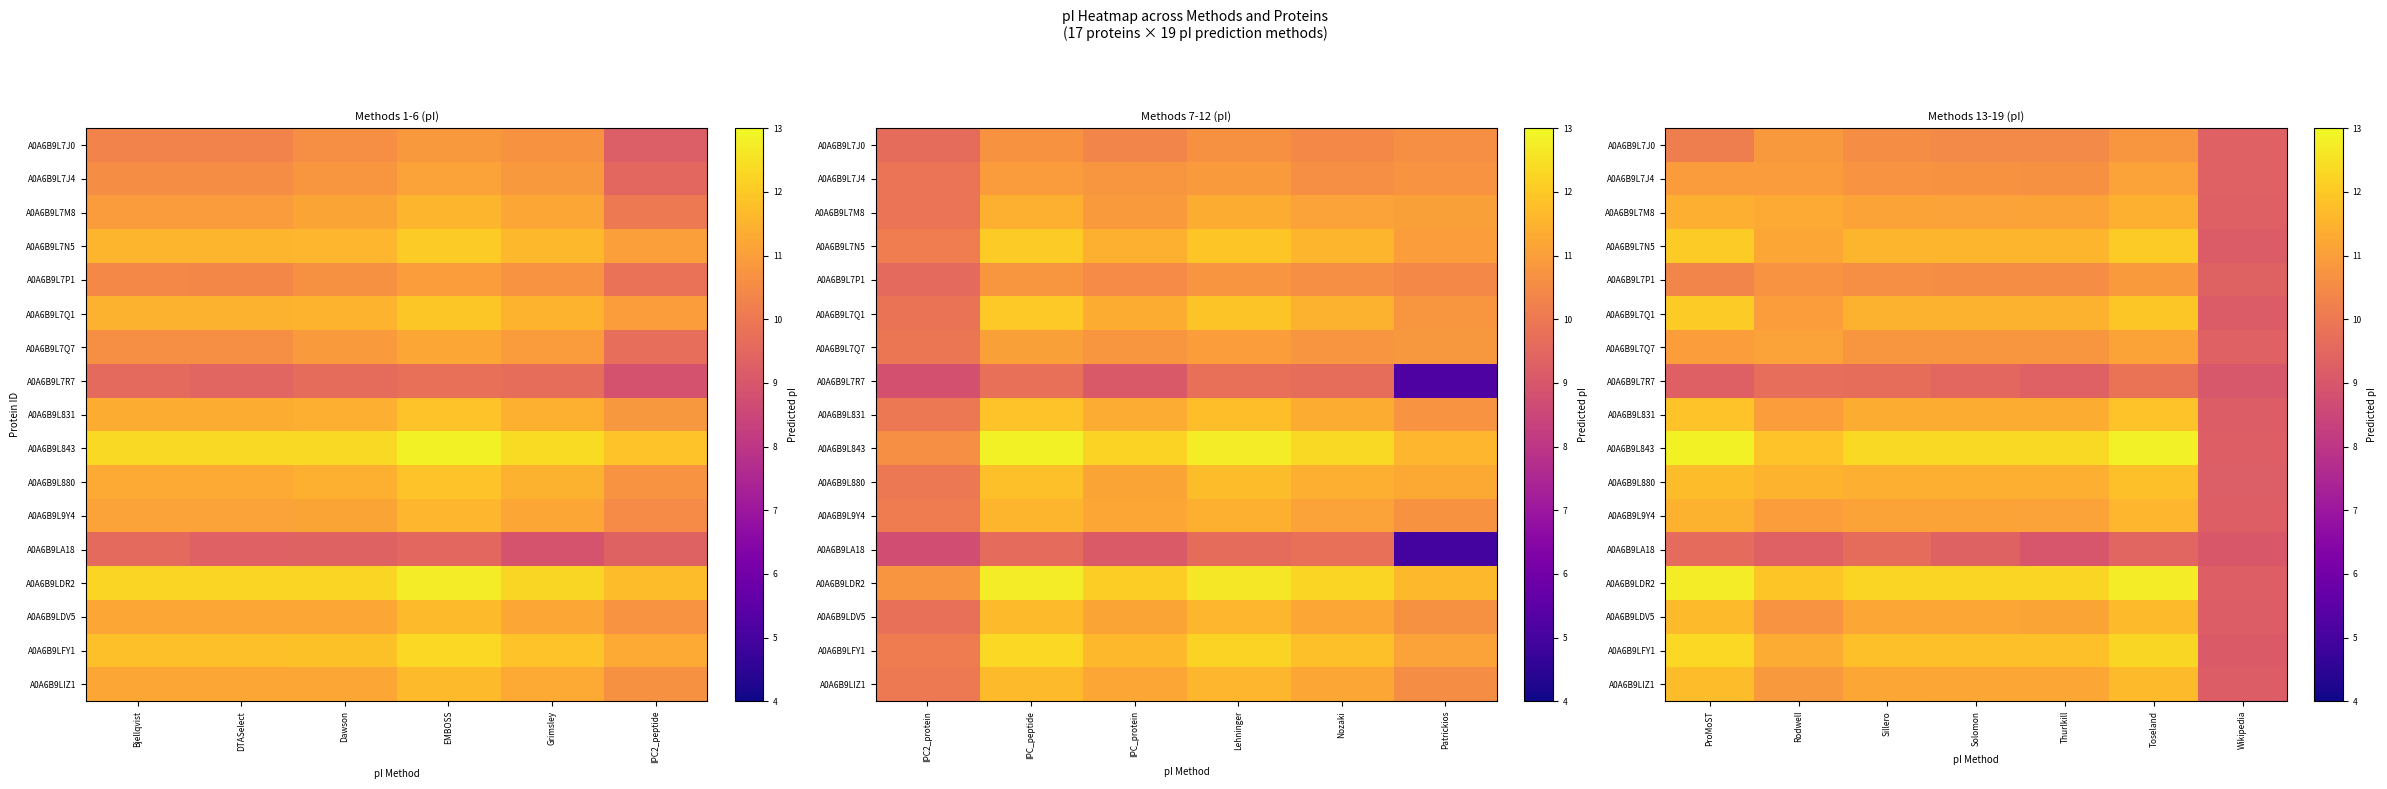

What is the average value of the A0A6B9LIZ1 series?

11.0